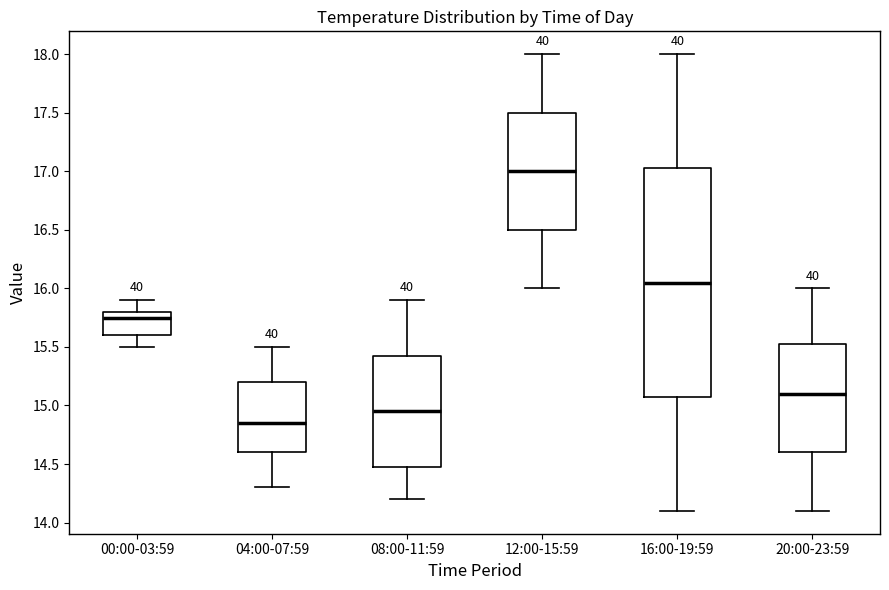

Where does the median line of the box for 20:00-23:59 sit on the y-axis? The values are not printed on the chart, so give them approximately, as read against the axis.

15.10